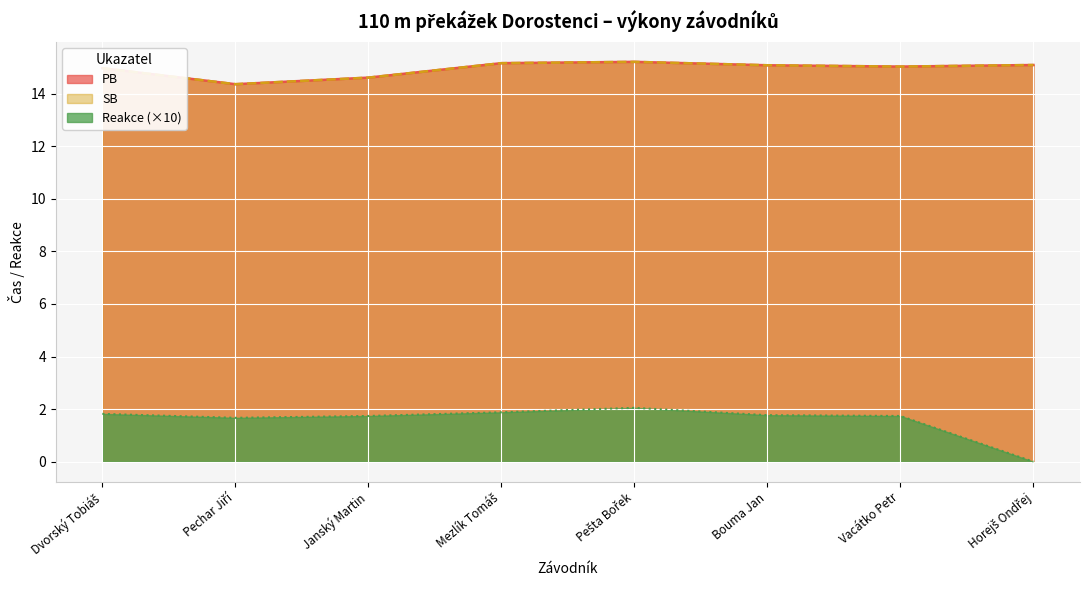

Where is SB nearest to the value 14?

Pechar Jiří